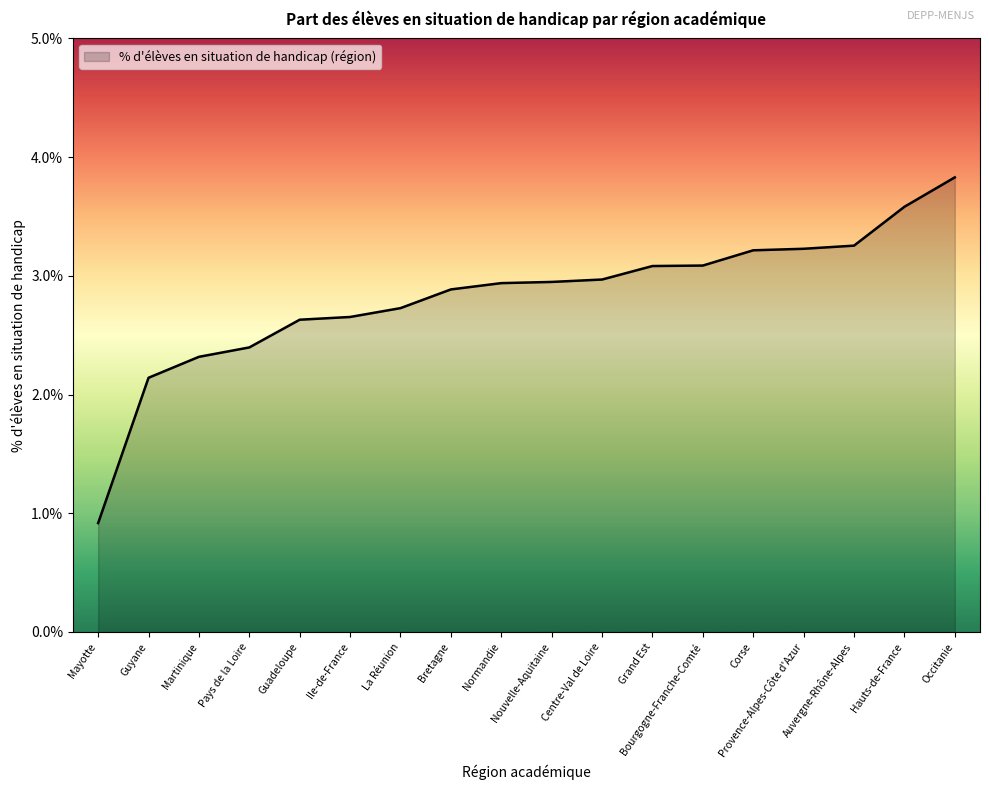

Where is the data nearest to the value 2?

Guyane